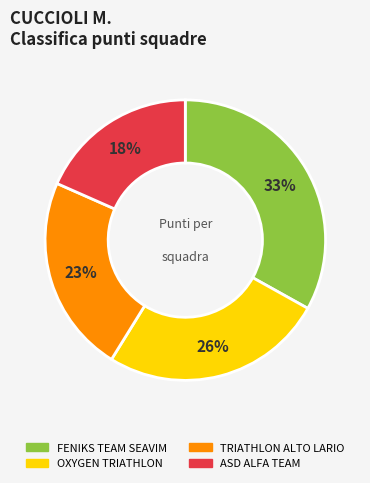

To the nearest percent, what is the difference between the largest and smallest slice percentages?

15%